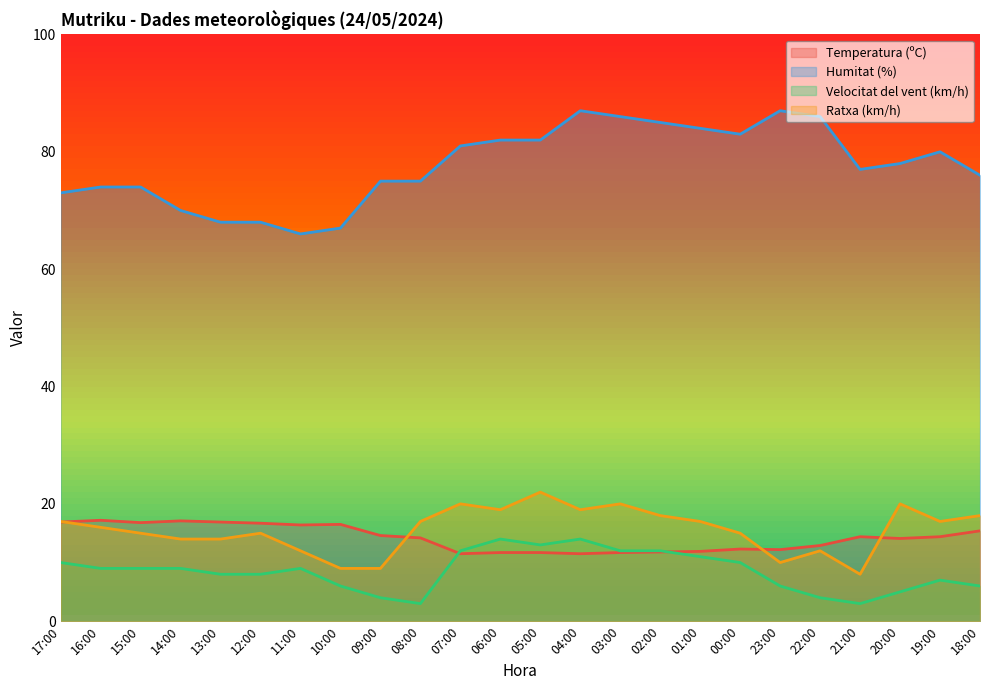

At which label does Temperatura (ºC) first exceed 14?

17:00